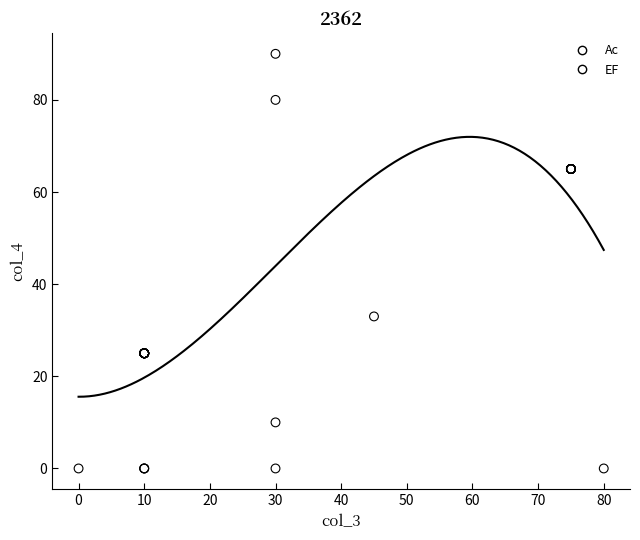

Which series contains the highest Y value?

Ac